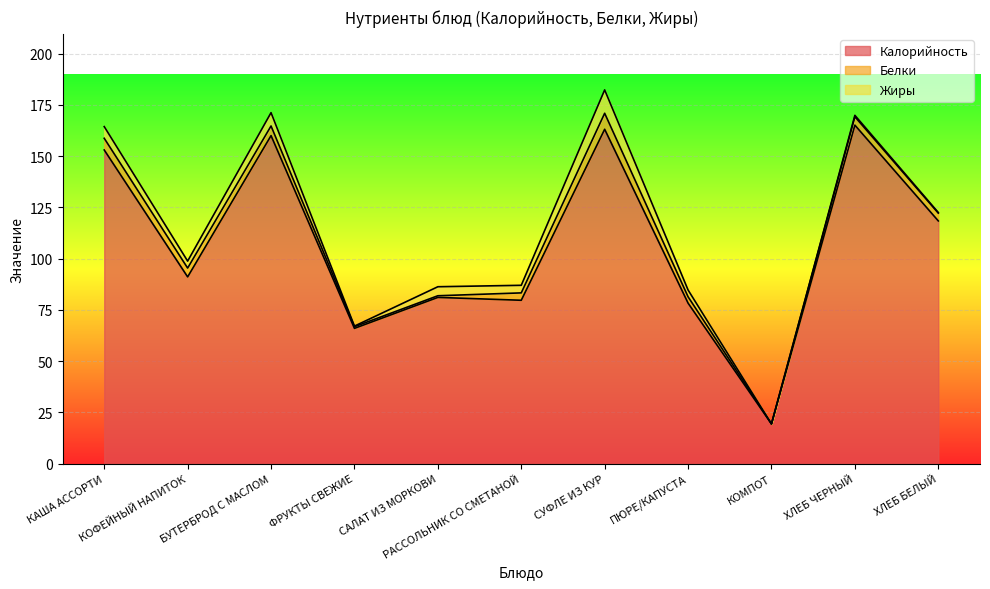

Reading left to right, list all the values displayed in this chart.

Калорийность: КАША АССОРТИ=153.0	КОФЕЙНЫЙ НАПИТОК=91.1	БУТЕРБРОД С МАСЛОМ=160.0	ФРУКТЫ СВЕЖИЕ=66.0	САЛАТ ИЗ МОРКОВИ=81.1	РАССОЛЬНИК СО СМЕТАНОЙ=79.7	СУФЛЕ ИЗ КУР=163.1	ПЮРЕ/КАПУСТА=78.3	КОМПОТ=19.4	ХЛЕБ ЧЕРНЫЙ=165.1	ХЛЕБ БЕЛЫЙ=118.4
Белки: КАША АССОРТИ=5.7	КОФЕЙНЫЙ НАПИТОК=4.3	БУТЕРБРОД С МАСЛОМ=4.7	ФРУКТЫ СВЕЖИЕ=0.8	САЛАТ ИЗ МОРКОВИ=0.8	РАССОЛЬНИК СО СМЕТАНОЙ=3.6	СУФЛЕ ИЗ КУР=7.8	ПЮРЕ/КАПУСТА=3.1	КОМПОТ=0.0	ХЛЕБ ЧЕРНЫЙ=4.1	ХЛЕБ БЕЛЫЙ=3.8
Жиры: КАША АССОРТИ=5.7	КОФЕЙНЫЙ НАПИТОК=3.4	БУТЕРБРОД С МАСЛОМ=6.5	ФРУКТЫ СВЕЖИЕ=0.3	САЛАТ ИЗ МОРКОВИ=4.4	РАССОЛЬНИК СО СМЕТАНОЙ=3.7	СУФЛЕ ИЗ КУР=11.4	ПЮРЕ/КАПУСТА=3.3	КОМПОТ=0.0	ХЛЕБ ЧЕРНЫЙ=0.7	ХЛЕБ БЕЛЫЙ=0.3